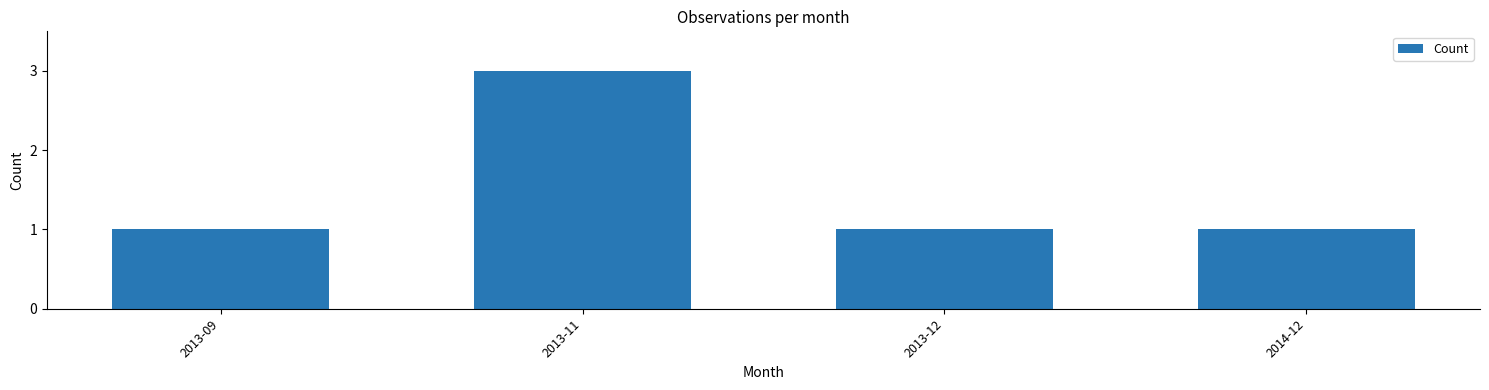

How many bars are there in total?

4